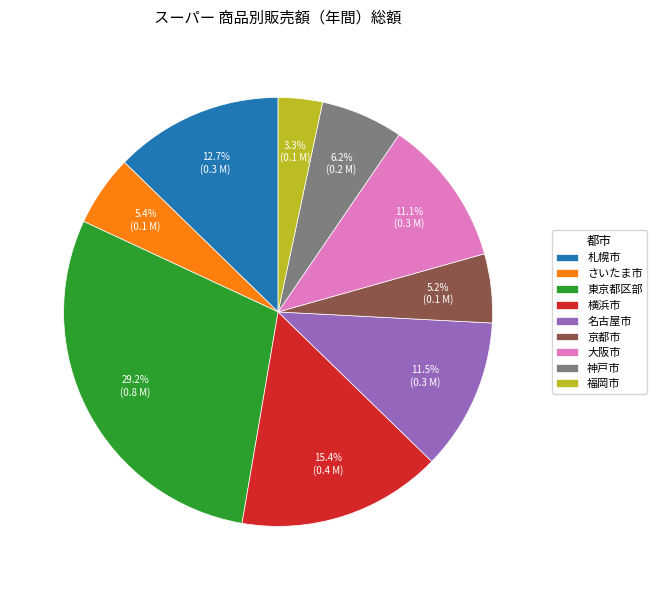

Is the sum of 大阪市 and 福岡市 greater than half?

No